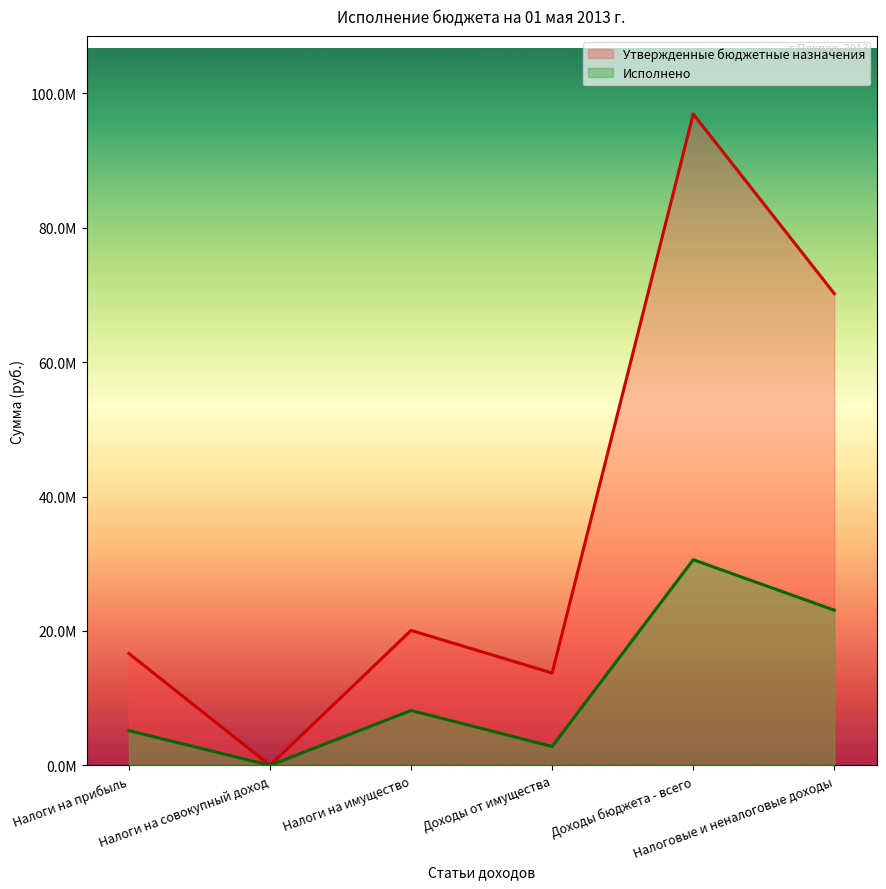

Between Налоги на совокупный доход and Налоговые и неналоговые доходы, which series saw the biggest shift?

Утвержденные бюджетные назначения